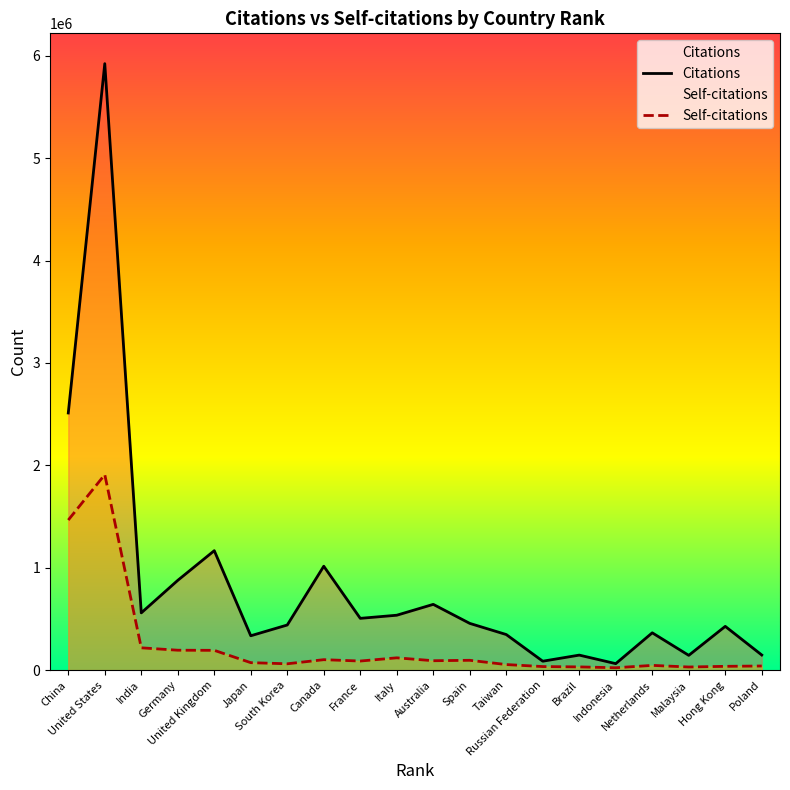

List the series in order of their peak value, lowest first.

Self-citations, Citations